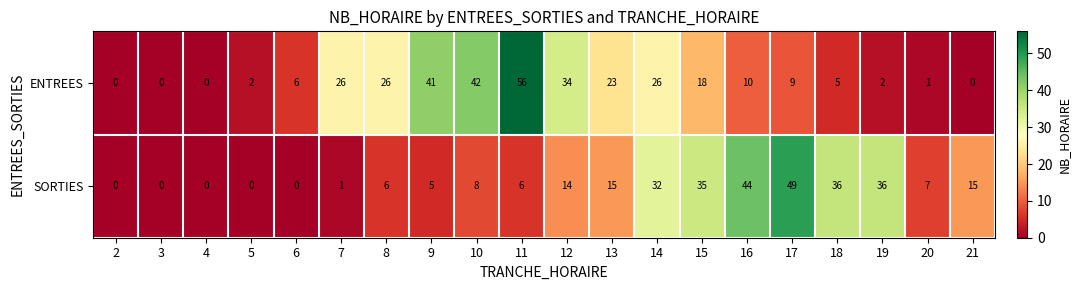

What is the difference between the second highest and second lowest values in the ENTREES series?

42